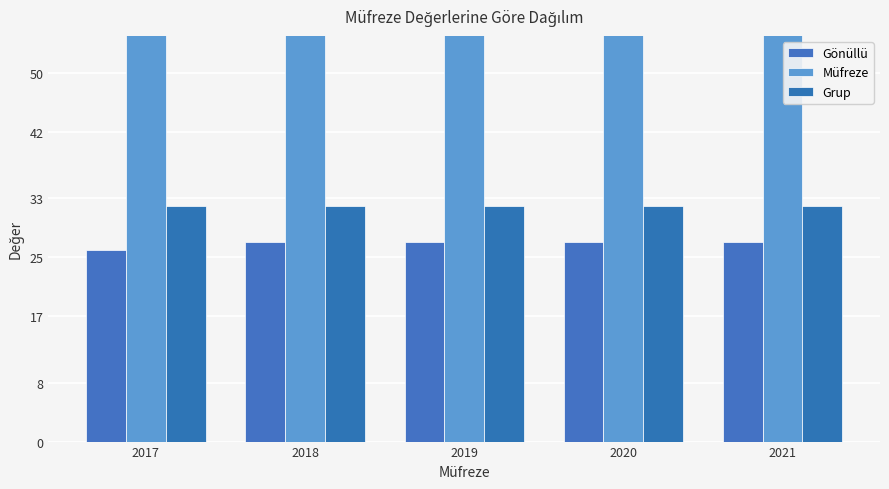

What is the difference between the highest and lowest values at 2019?

36